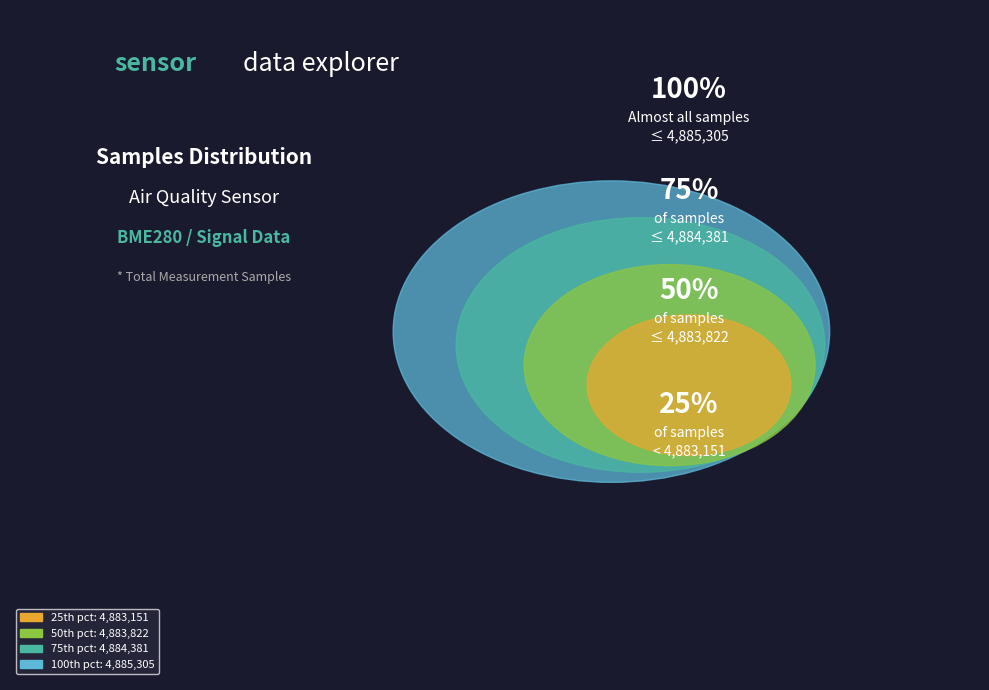

Is 12 the majority of the pie?

No